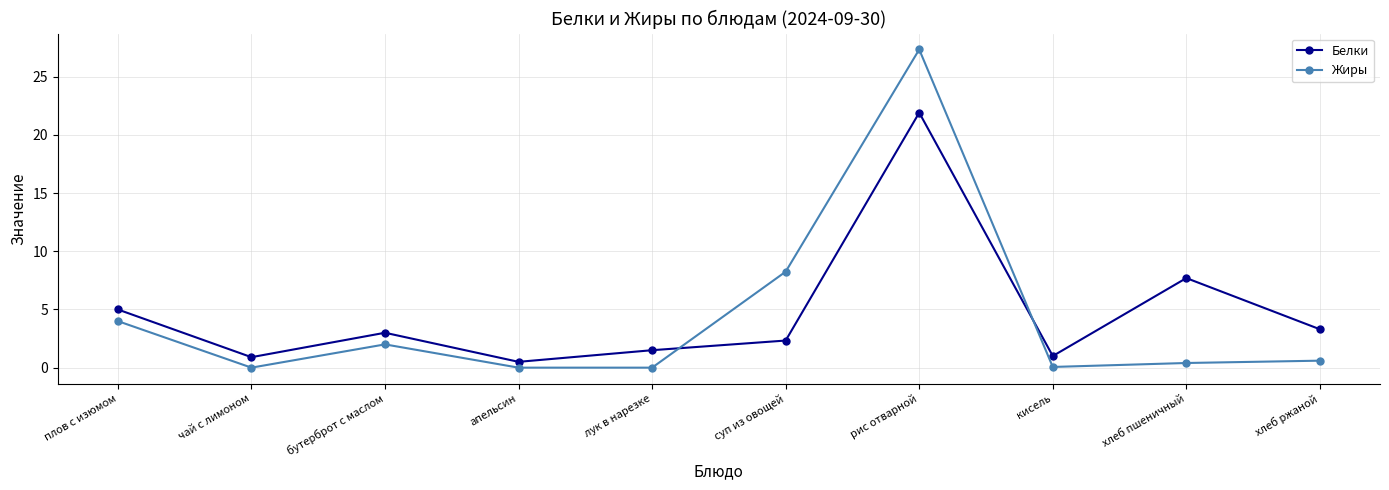

Where is Белки nearest to the value 11?

хлеб пшеничный